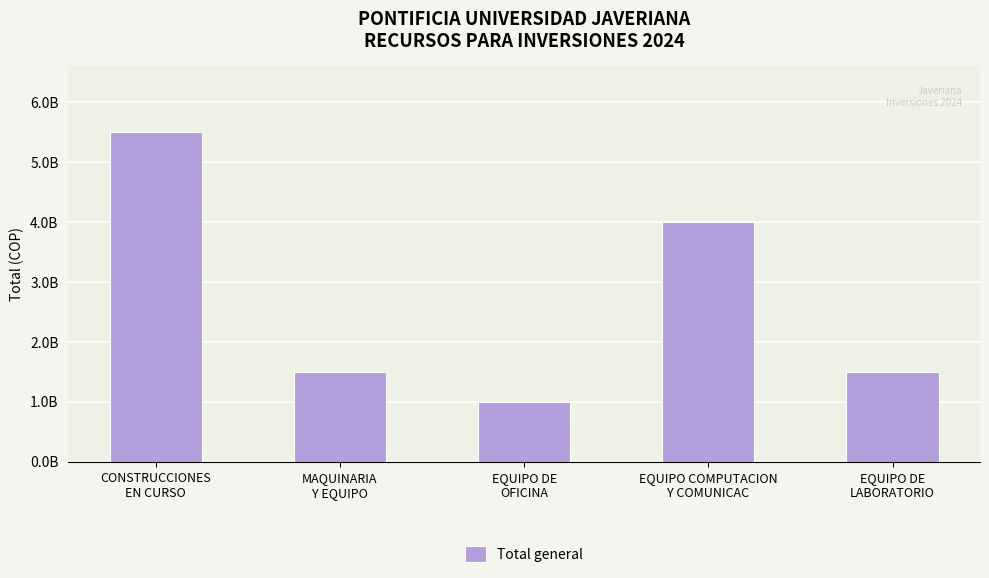

Does the chart contain any negative values?

No